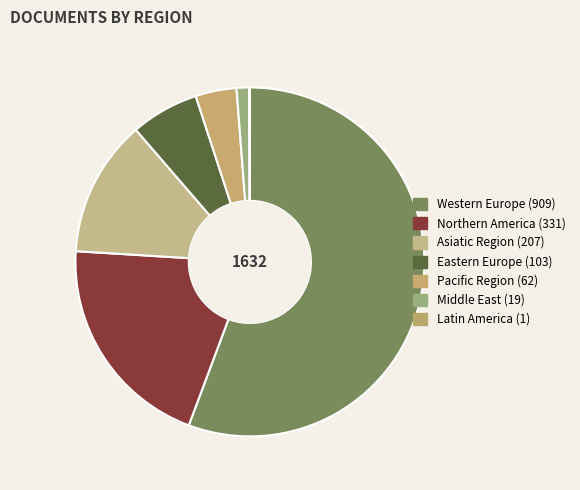

Do Latin America and Western Europe together represent more than half of the pie?

Yes